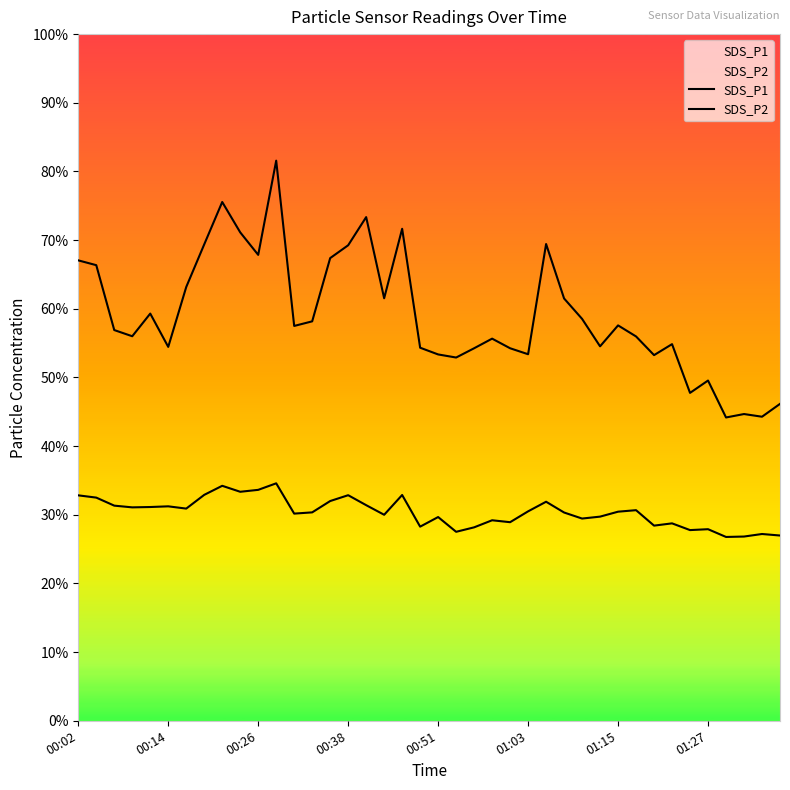

What is the difference between the second highest and minimum values in the SDS_P2 series?

7.4